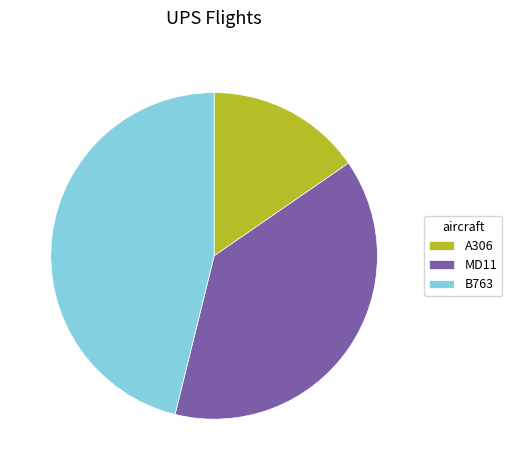

True or false: A306 accounts for 15% of the total.

True